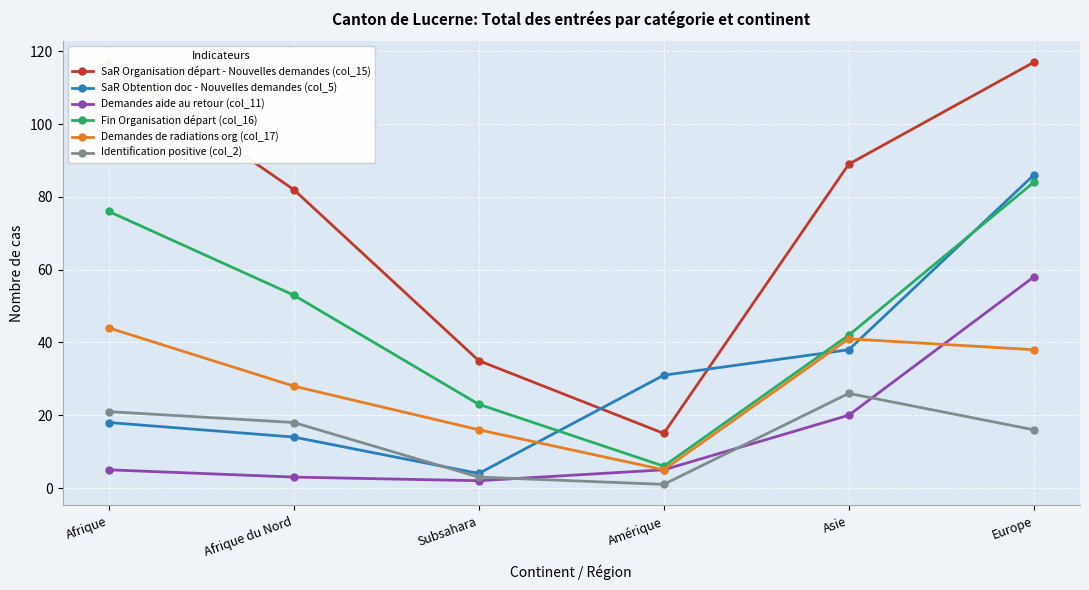

What is the difference between the second highest and minimum values in the Demandes aide au retour (col_11) series?

18